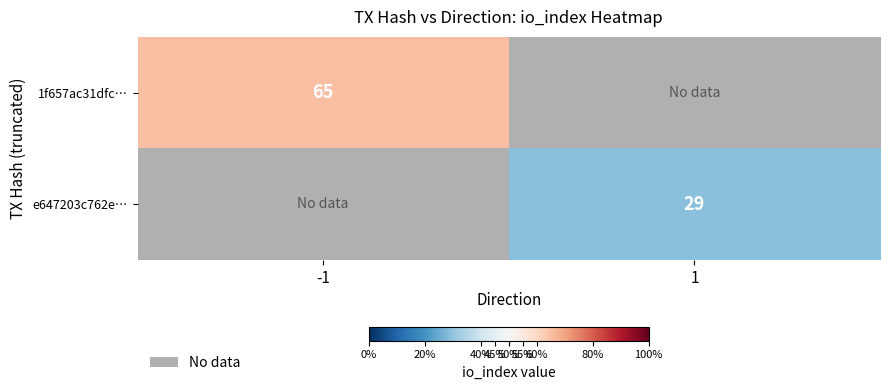

At how many categories does at least one series exceed 62?

1